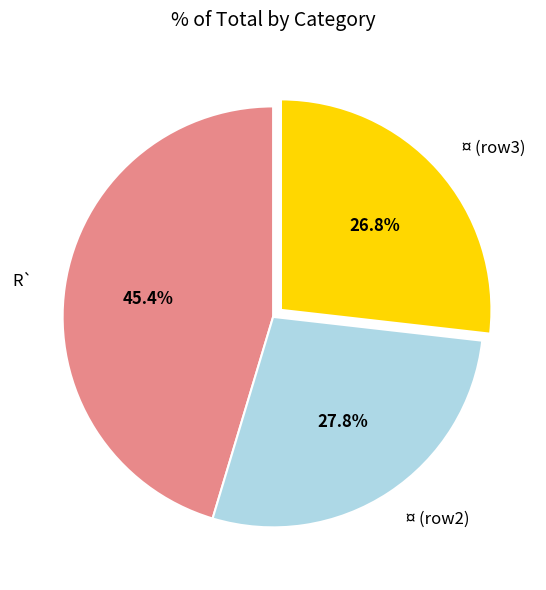

What percentage is NOT represented by ¤ (row3)?

73.2%